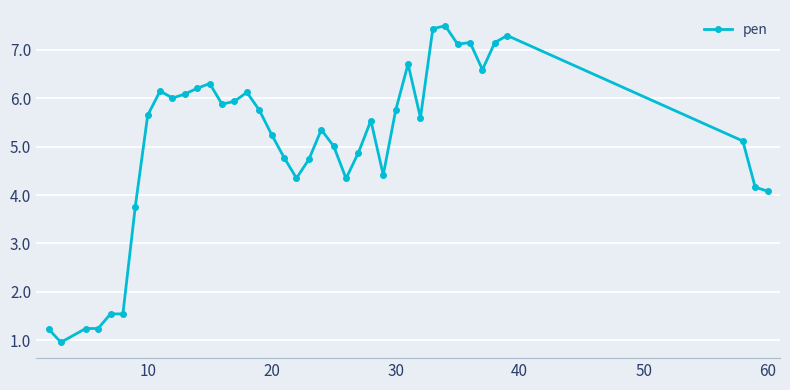

What is the average value?

5.0